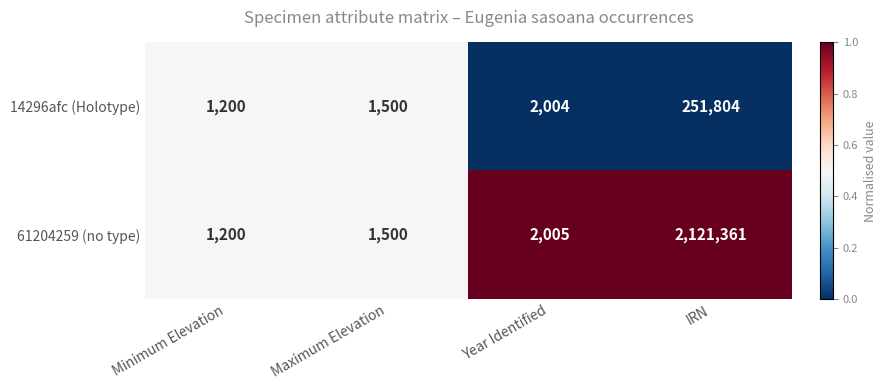

What is the average value of the 14296afc (Holotype) series?

64127